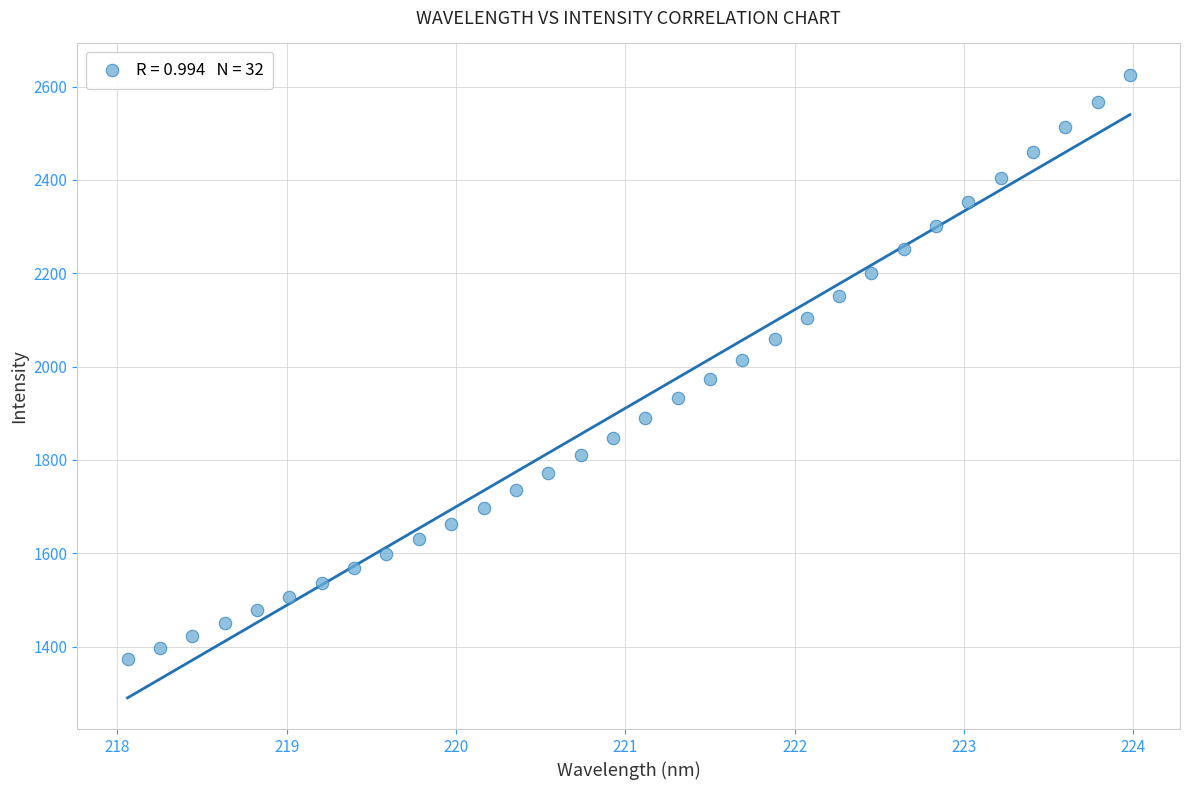

What is the range of Y values (max minus min)?

1251.7